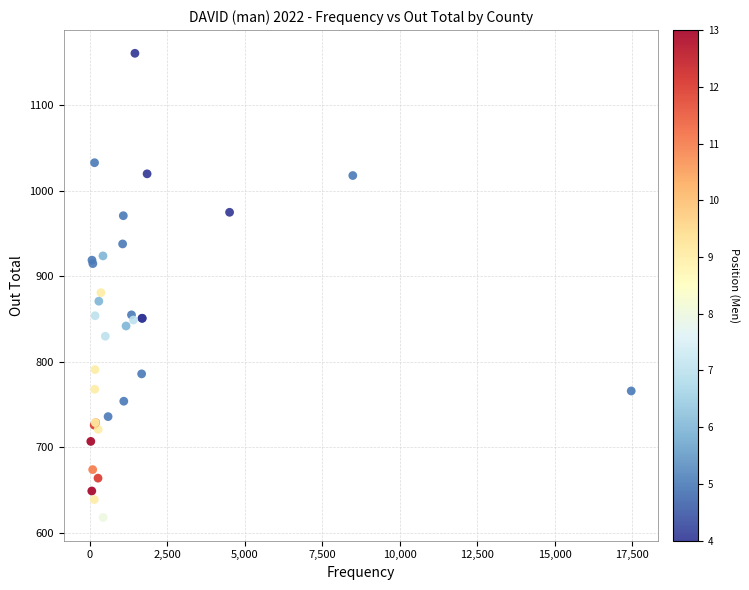

What Y value in the scatter plot is closest to 889?

881